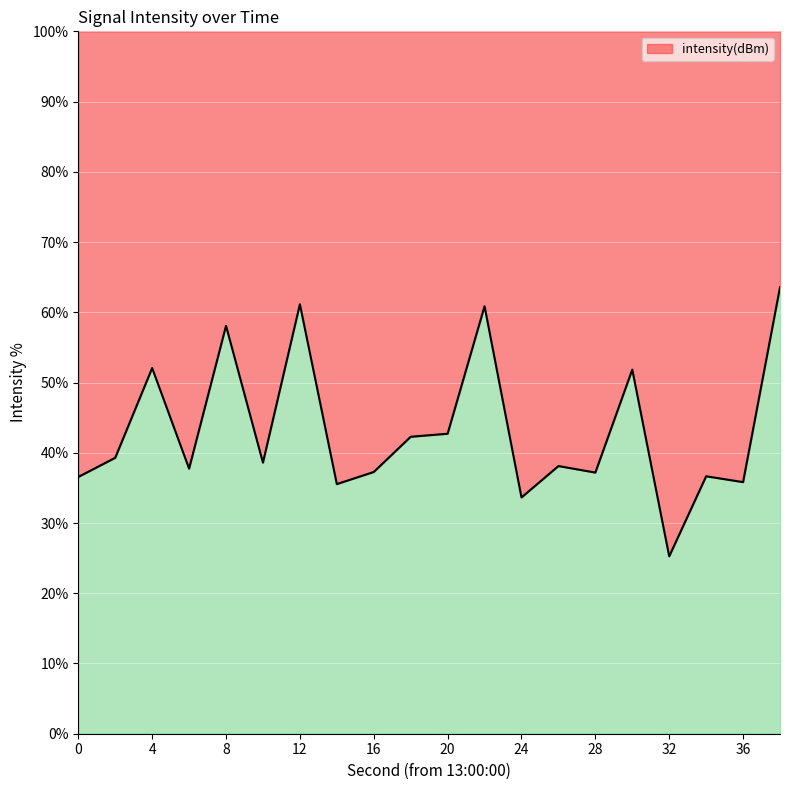

Rank the categories by value from lowest to highest.

32, 24, 14, 36, 0, 34, 28, 16, 6, 26, 10, 2, 18, 20, 30, 4, 8, 22, 12, 38